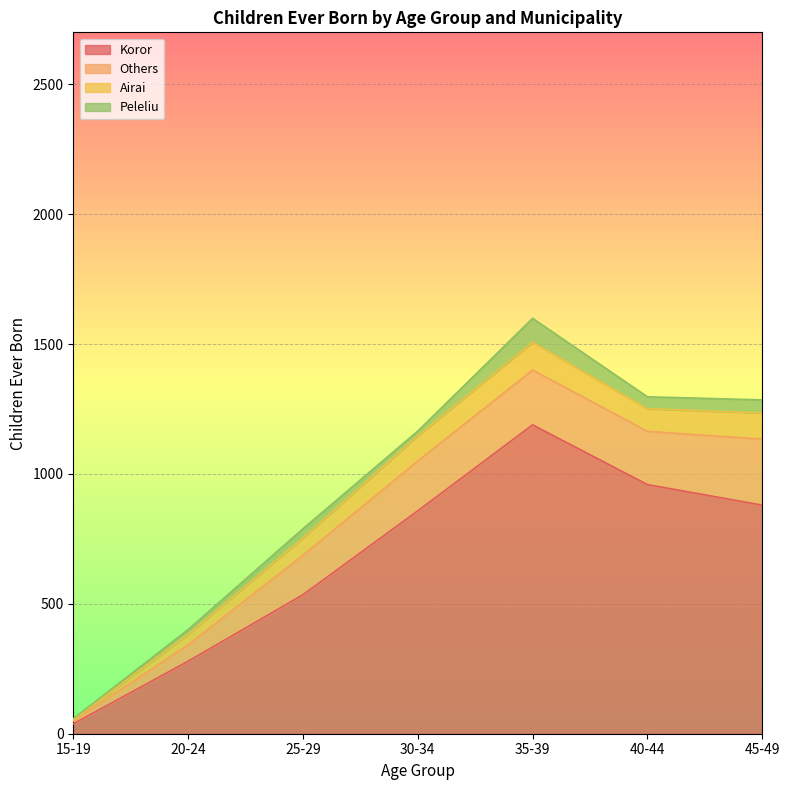

What is the maximum value for Koror?

1189